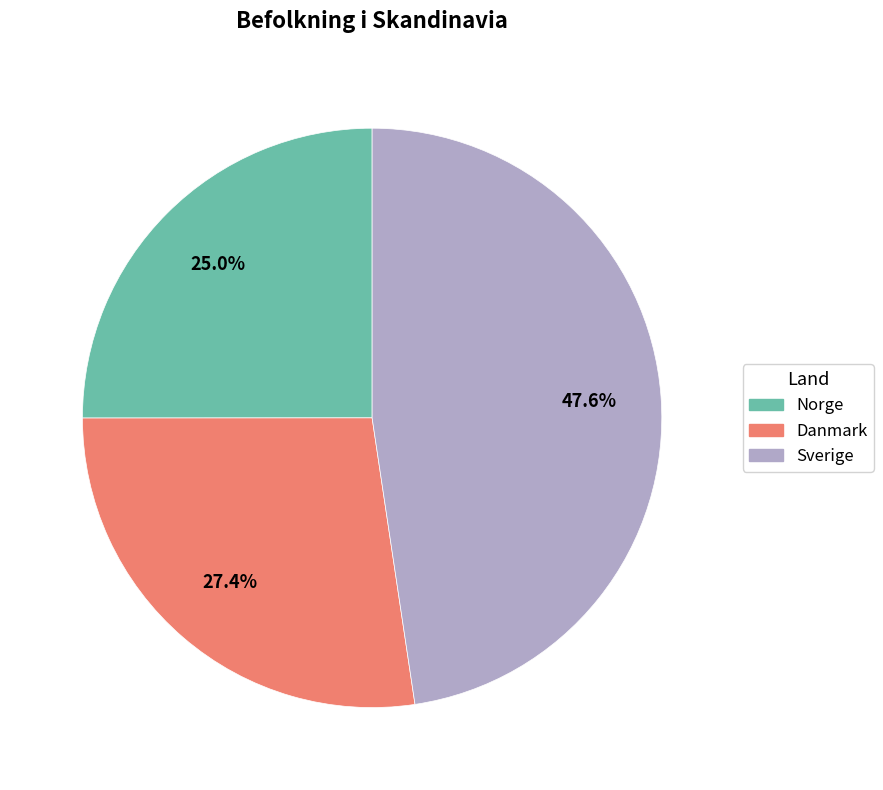

Rank the categories by value from lowest to highest.

Norge, Danmark, Sverige